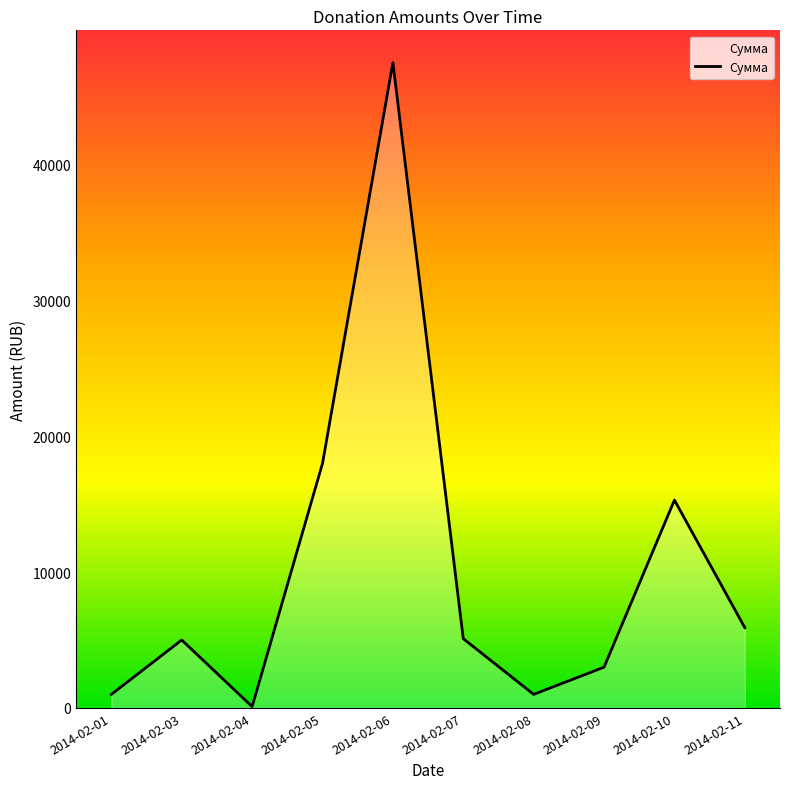

The chart shows a value of 5000 at 2014-02-03. True or false?

True